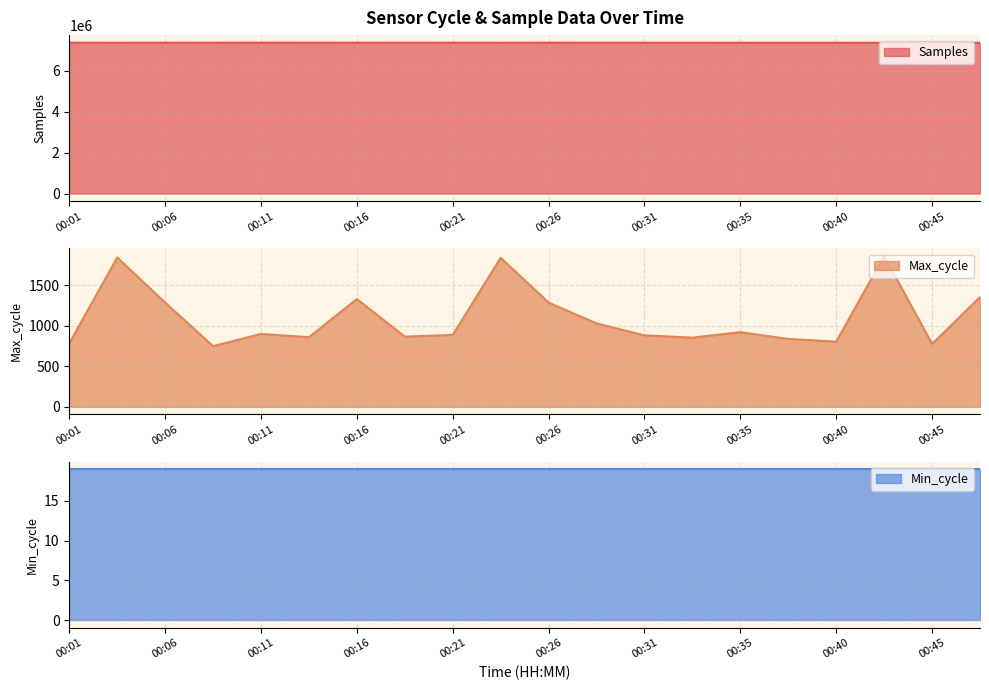

True or false: Max_cycle has more than 0 interior local peaks.

True